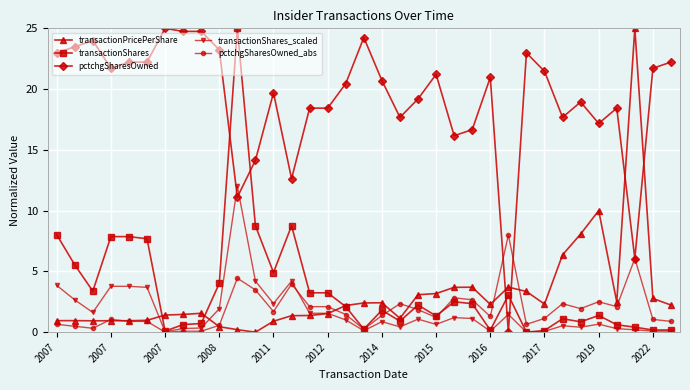

True or false: transactionPricePerShare has more than 2 points higher than both neighbors.

True